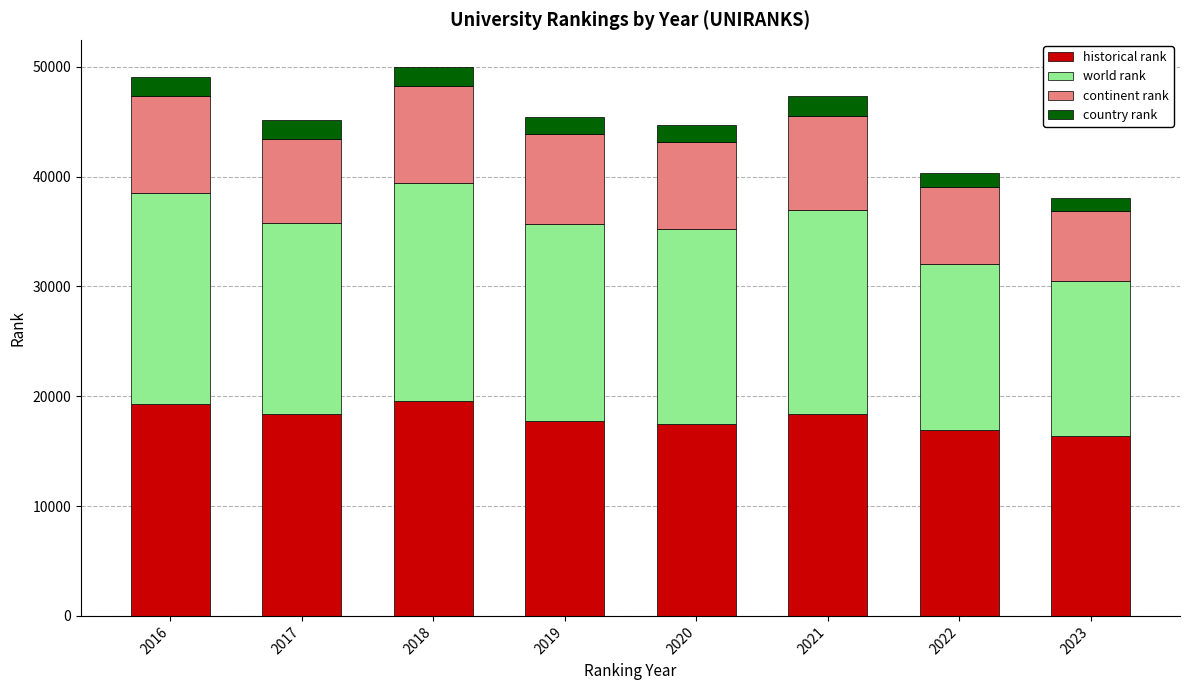

What is the total value across all series at 2017?

45130.0